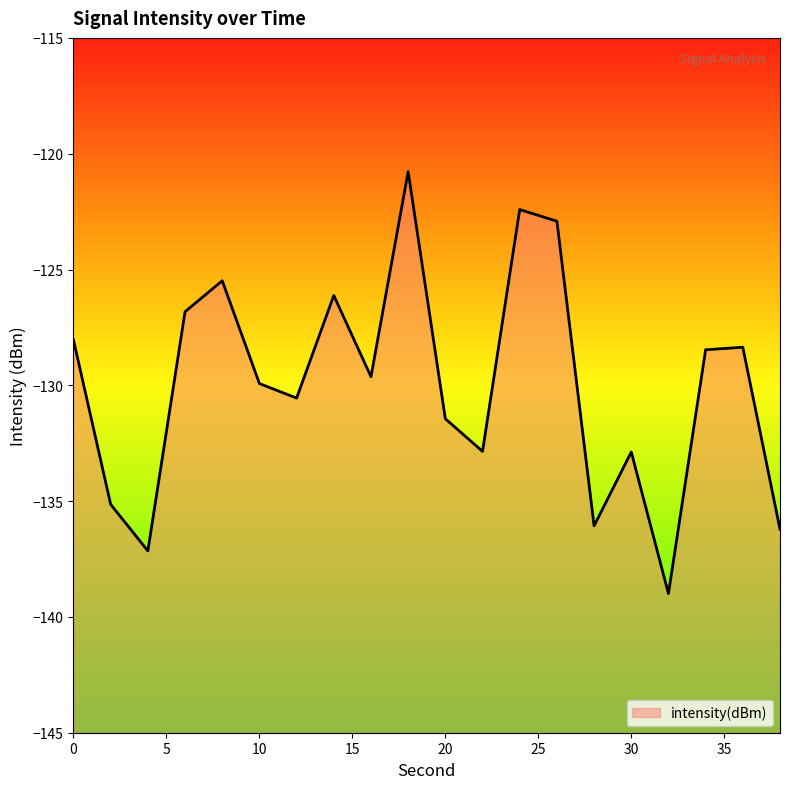

Is it true that the value at 28 is -55.7?

False